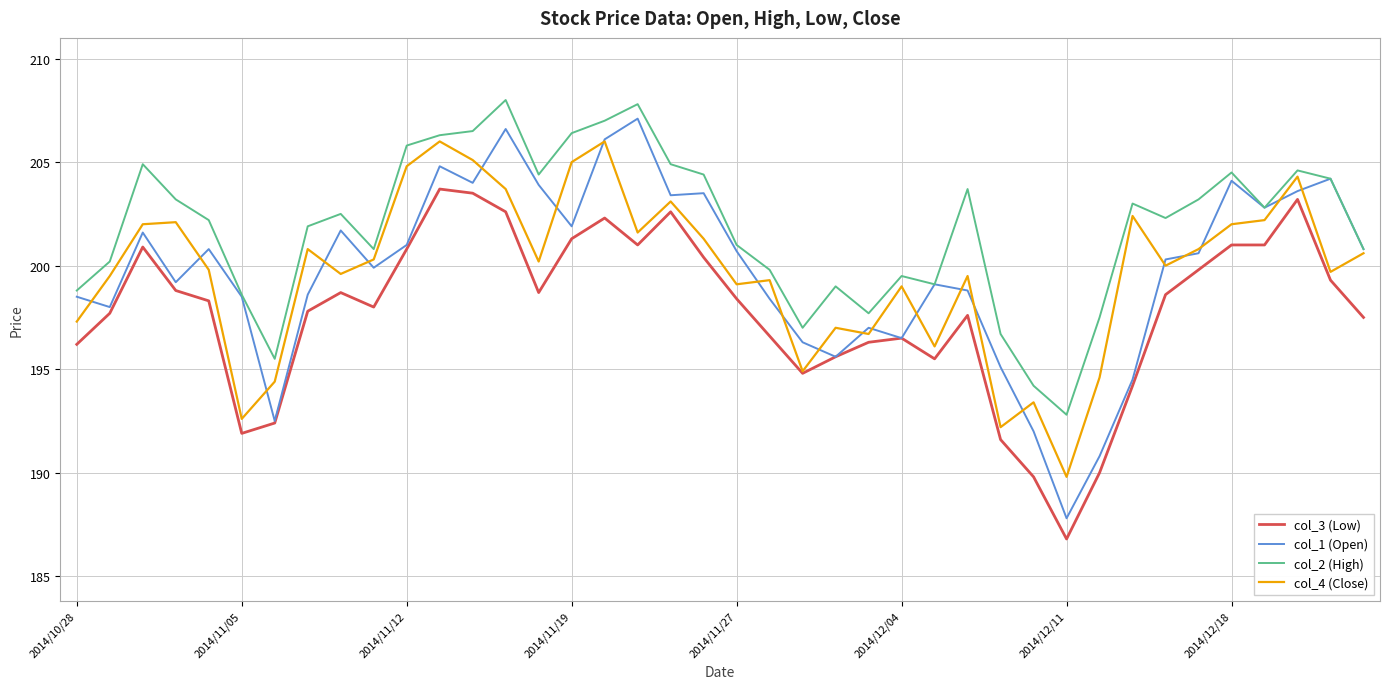

Is this an area chart (filled region under the line)?

No